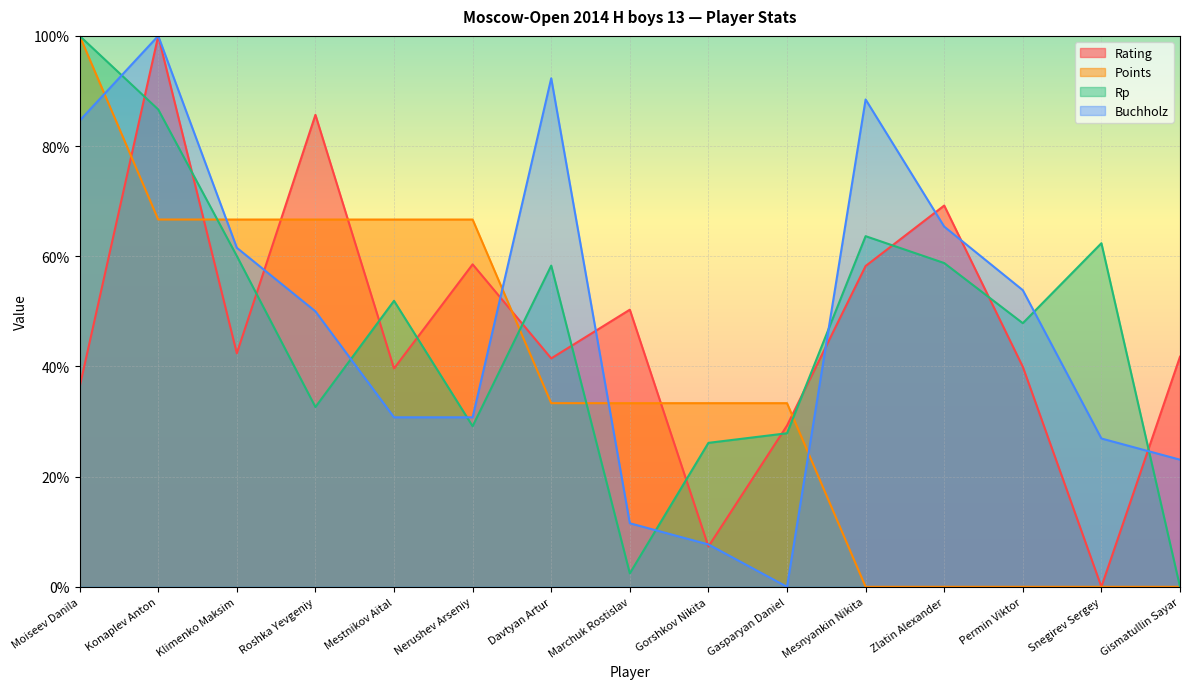

What is the difference between the highest and lowest values at Mesnyankin Nikita?

88.5